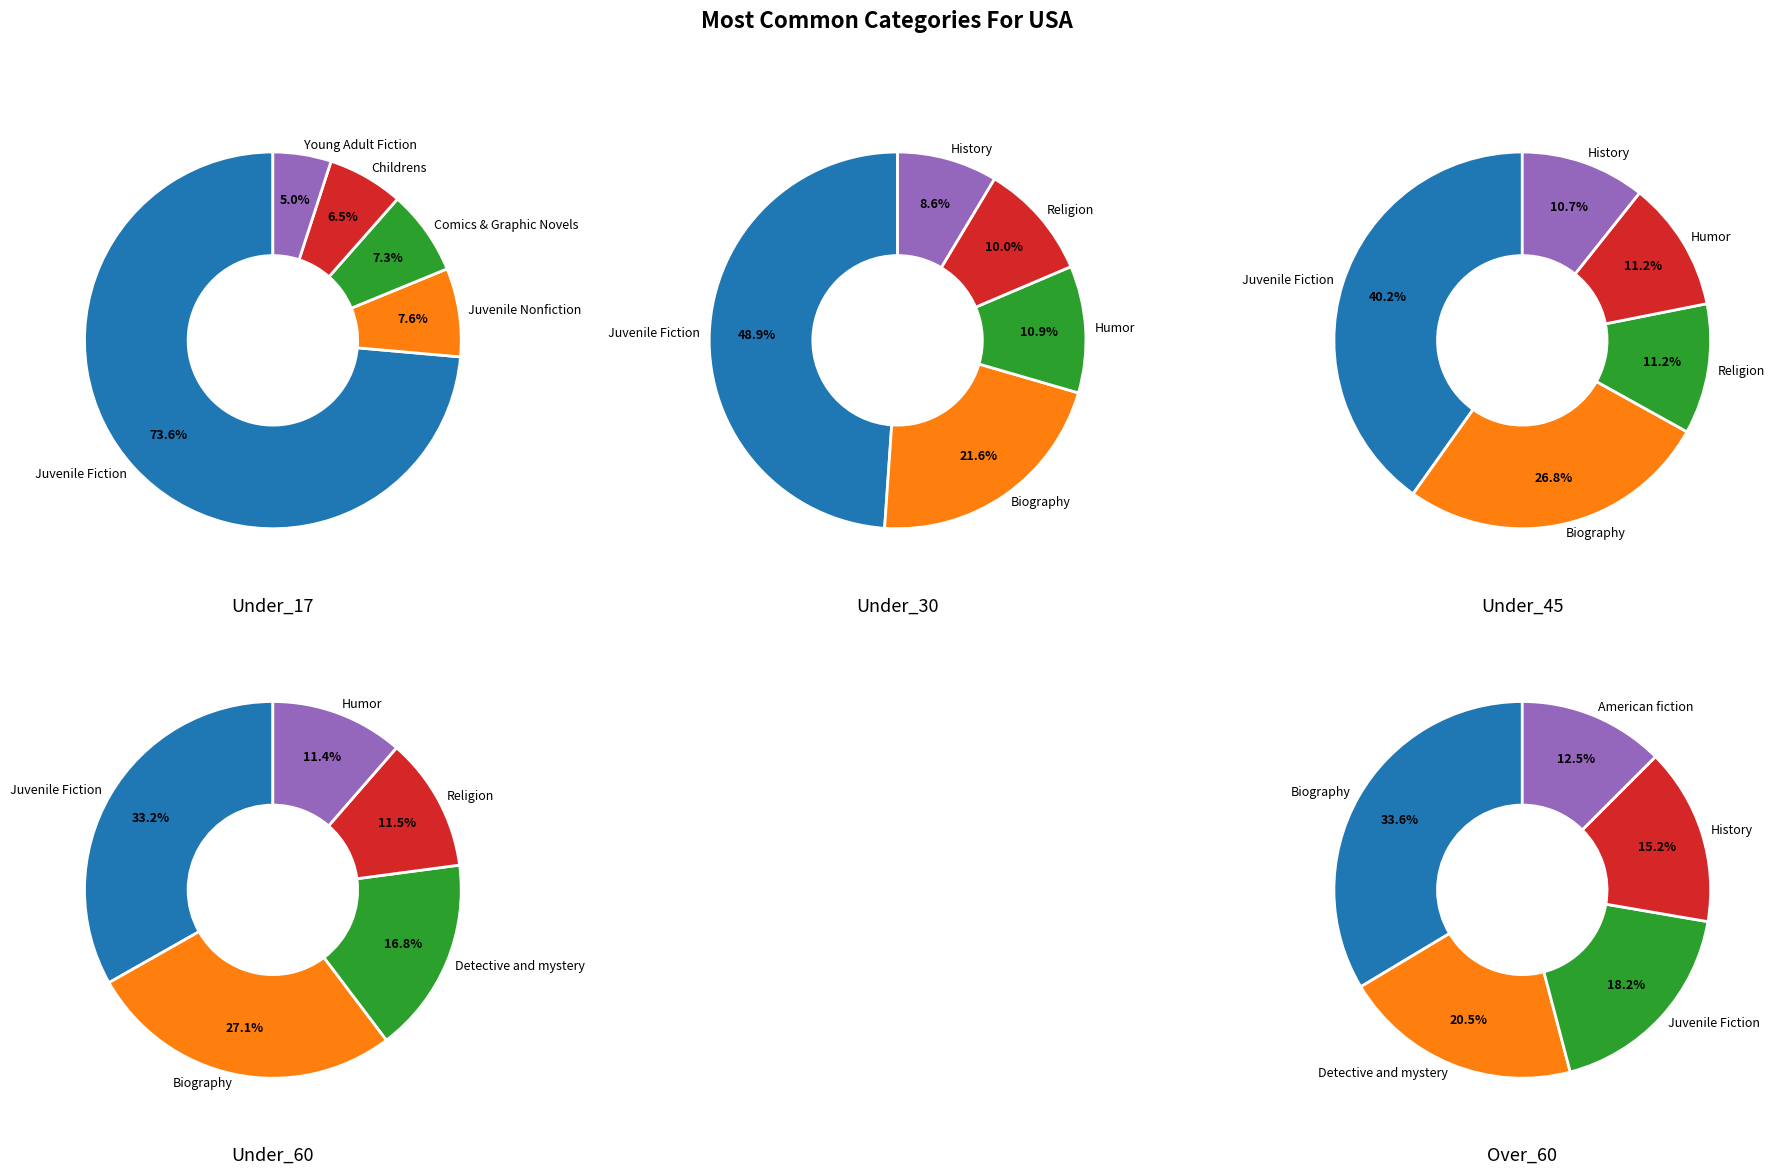

True or false: 2010-07 accounts for 20% of the total.

False